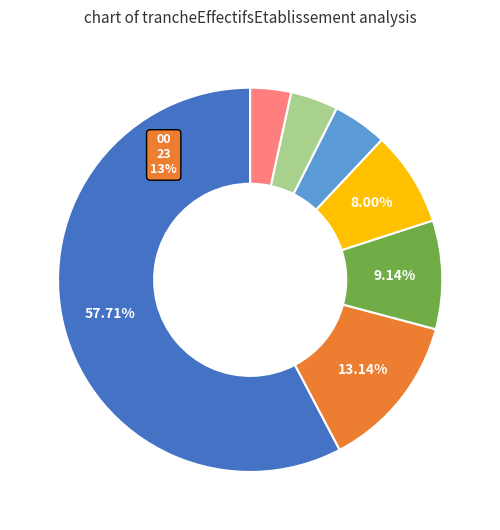

How much of the chart is everything except 01?

95.4%